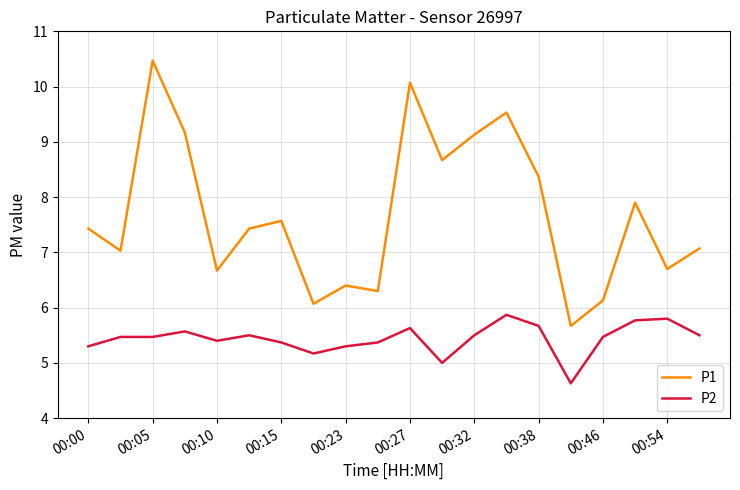

What is the maximum value shown in the chart?

10.5